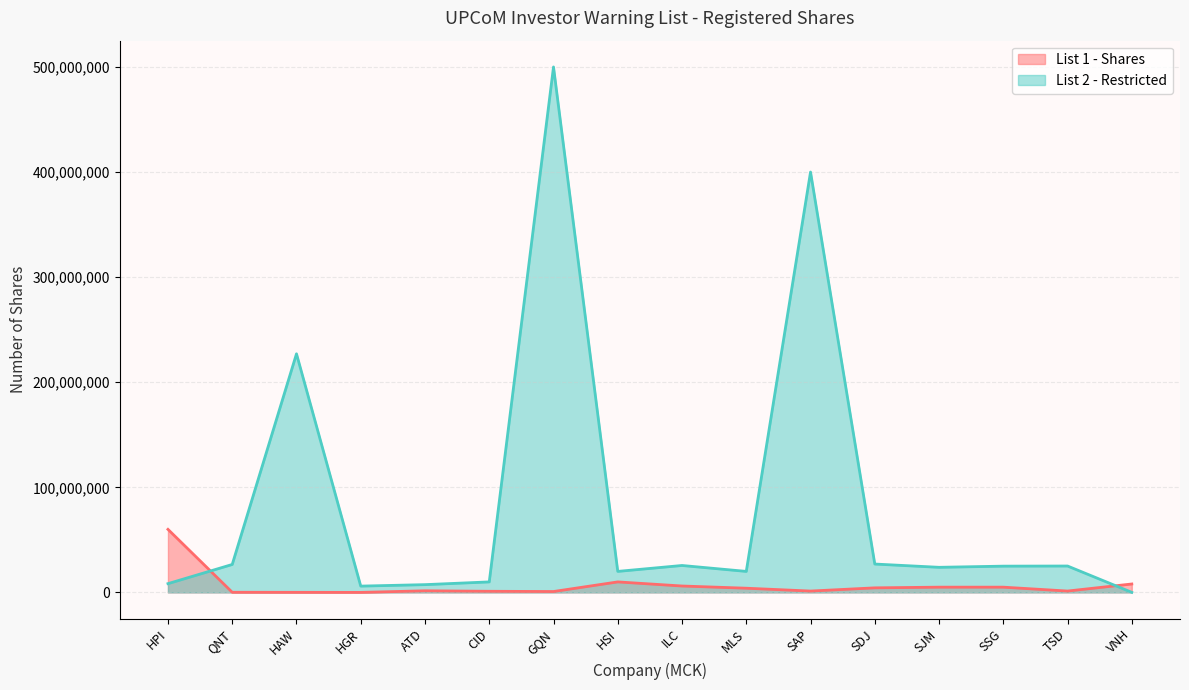

After their last crossing, which series has the higher values: List 2 - Restricted or List 1 - Shares?

List 1 - Shares